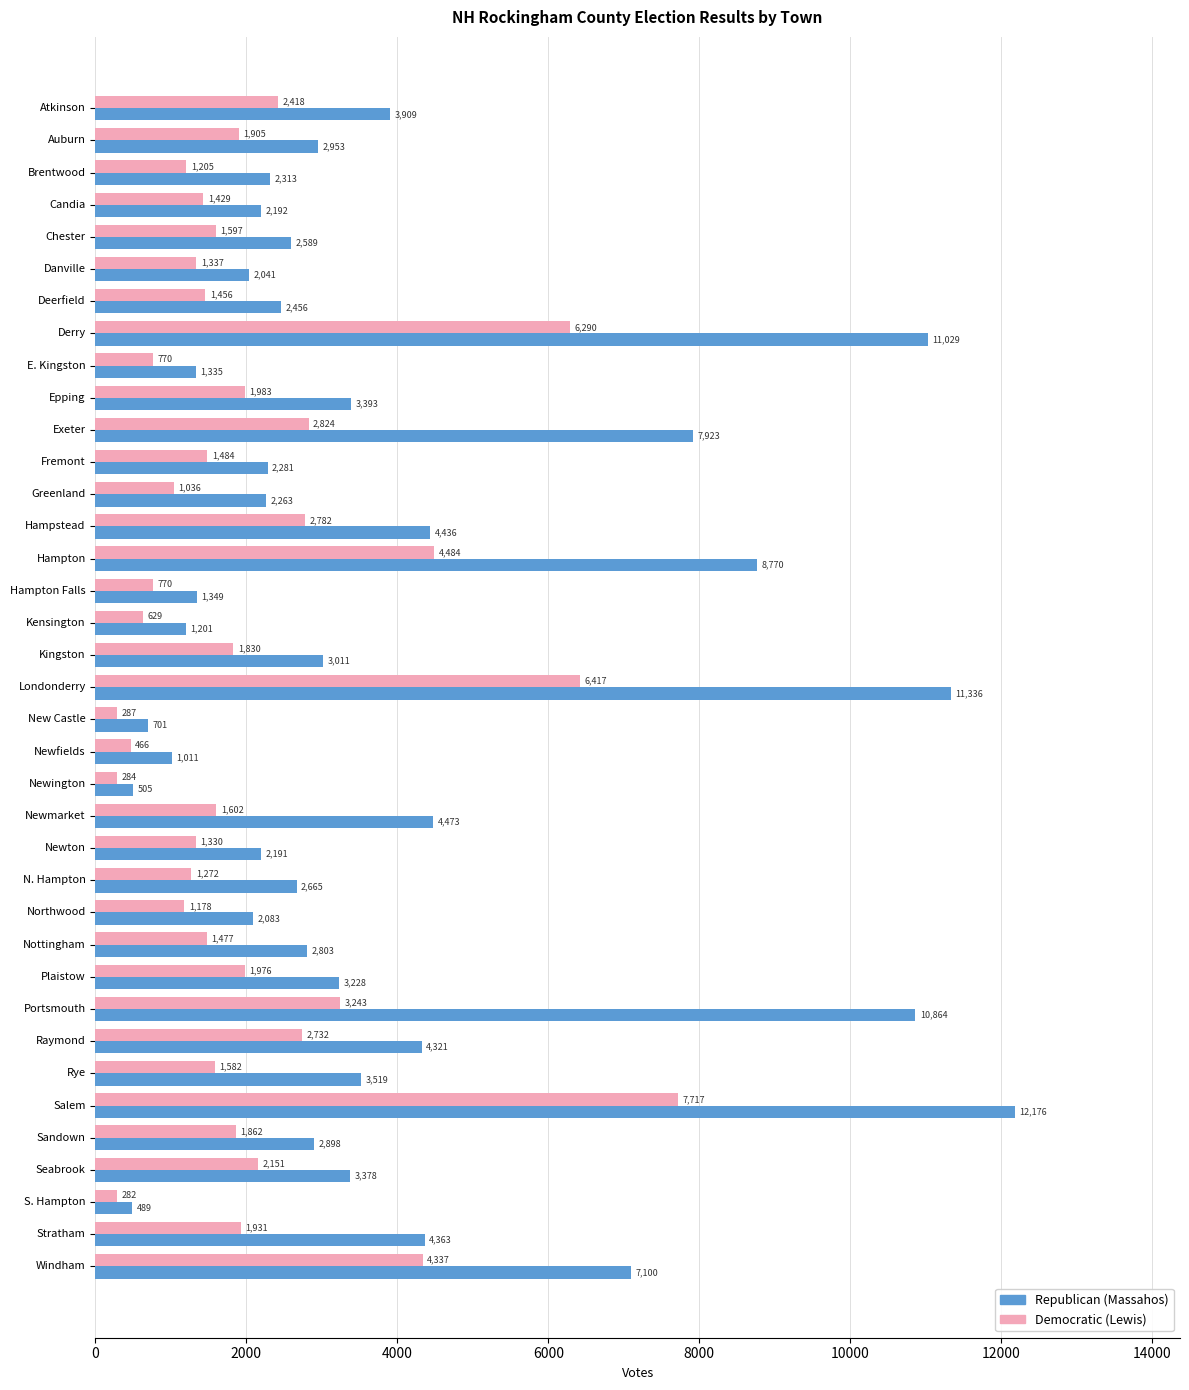

At which category is the sum across all series the highest?

Salem